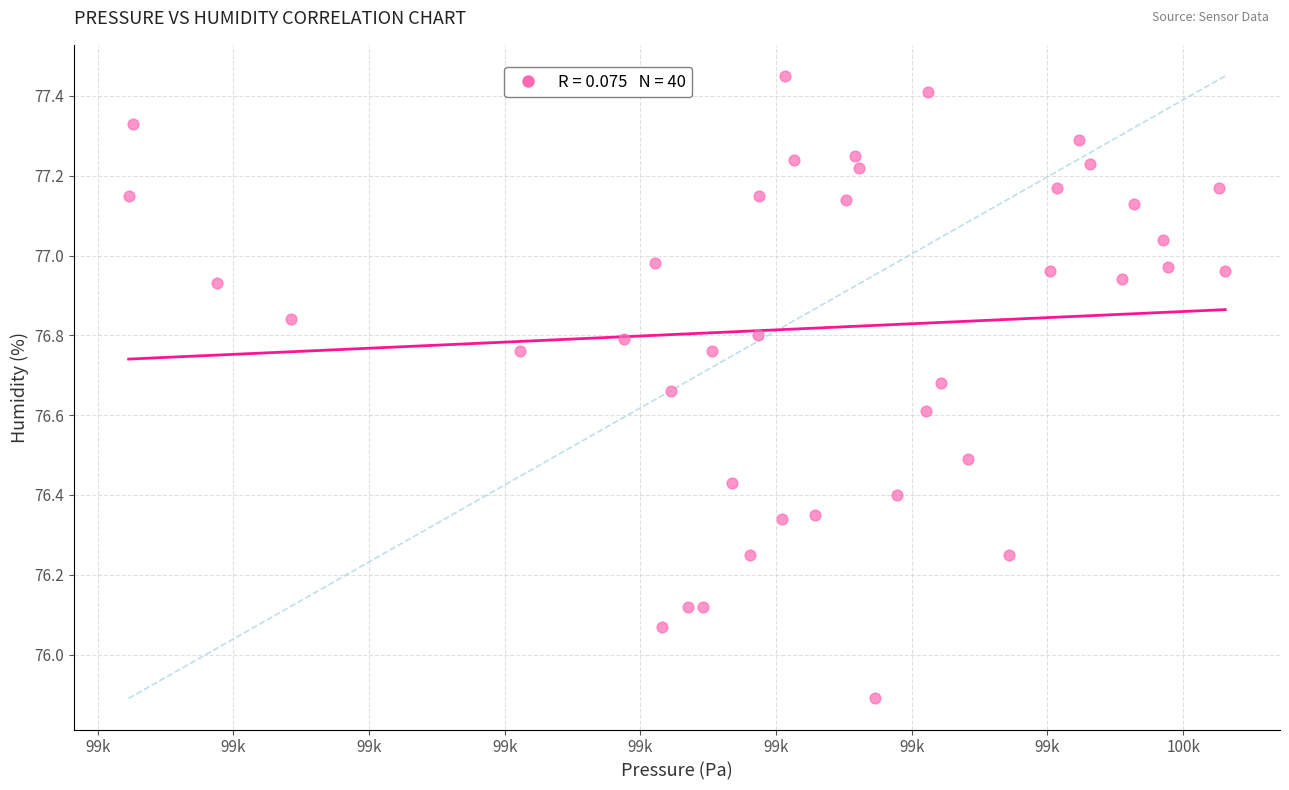

What is the range of X values (max minus min)?

40.4